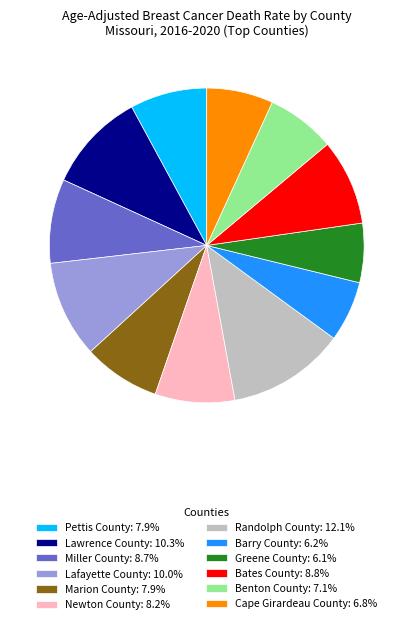

True or false: Barry County accounts for 1% of the total.

False